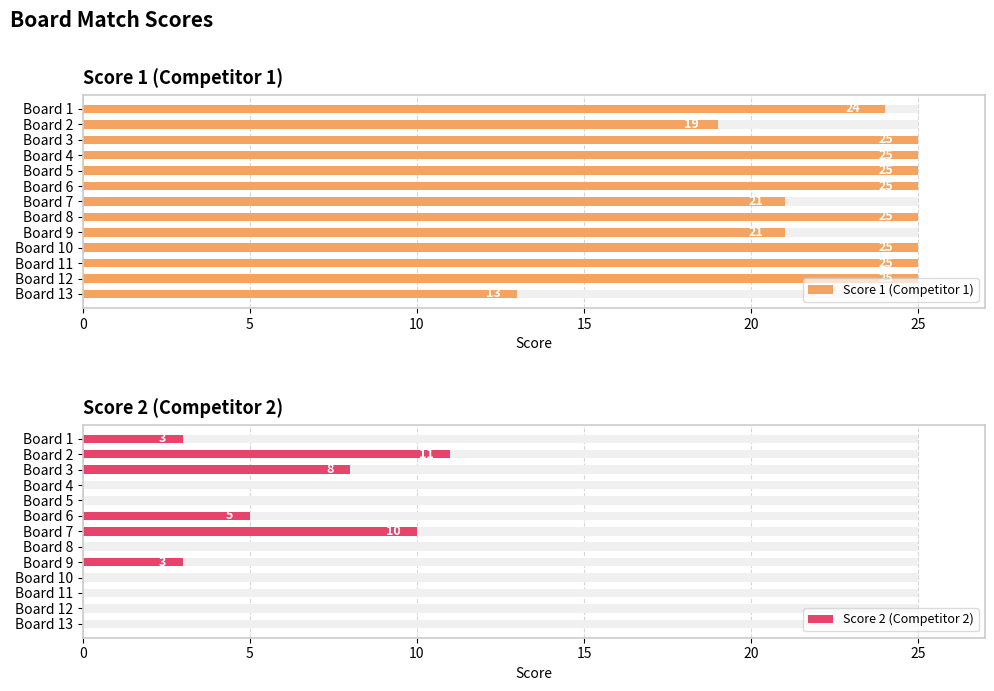

What is the maximum value for Score 2 (Competitor 2)?

11